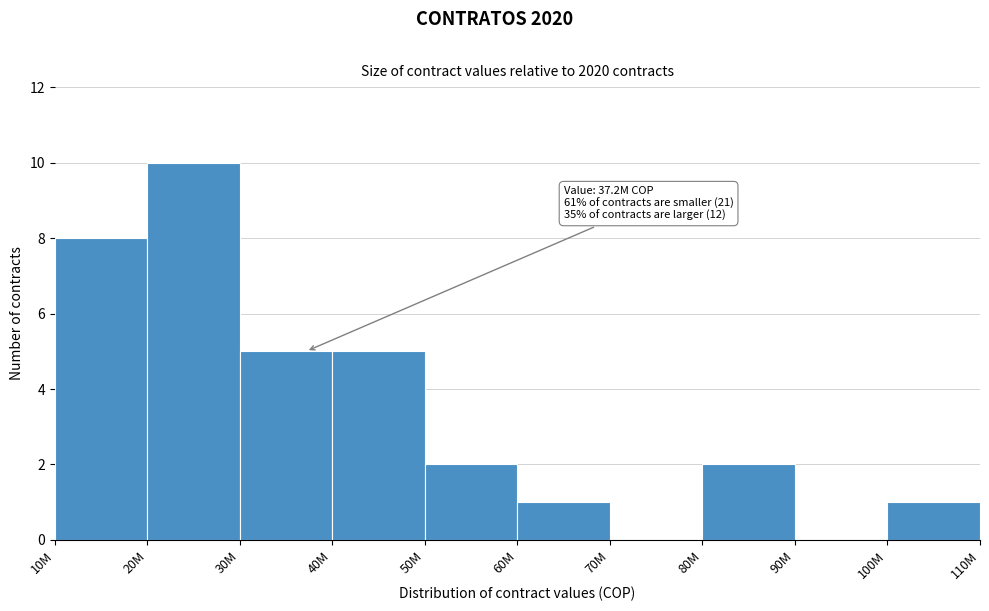

Reading left to right, extract all data points from this chart.

10M=8	20M=10	30M=5	40M=5	50M=2	60M=1	70M=0	80M=2	90M=0	100M=1